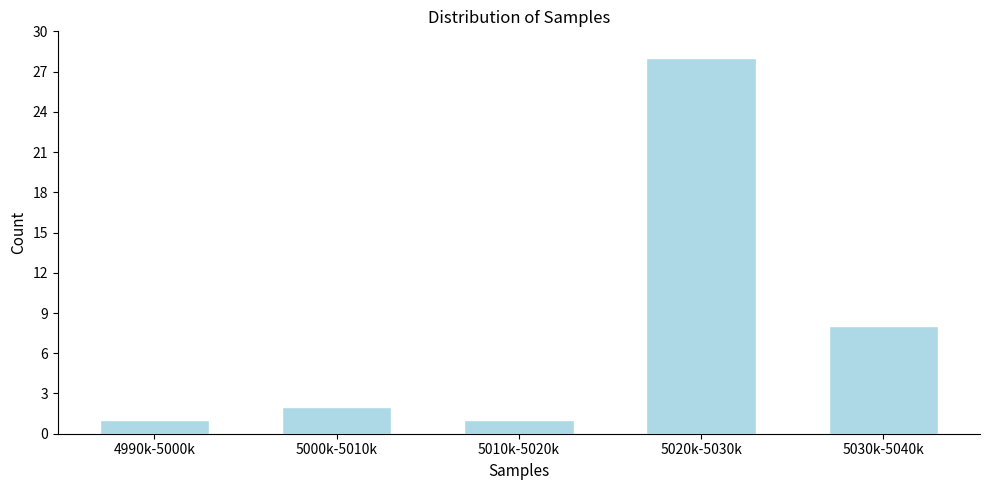

Reading left to right, extract all data points from this chart.

4990k-5000k=1	5000k-5010k=2	5010k-5020k=1	5020k-5030k=28	5030k-5040k=8